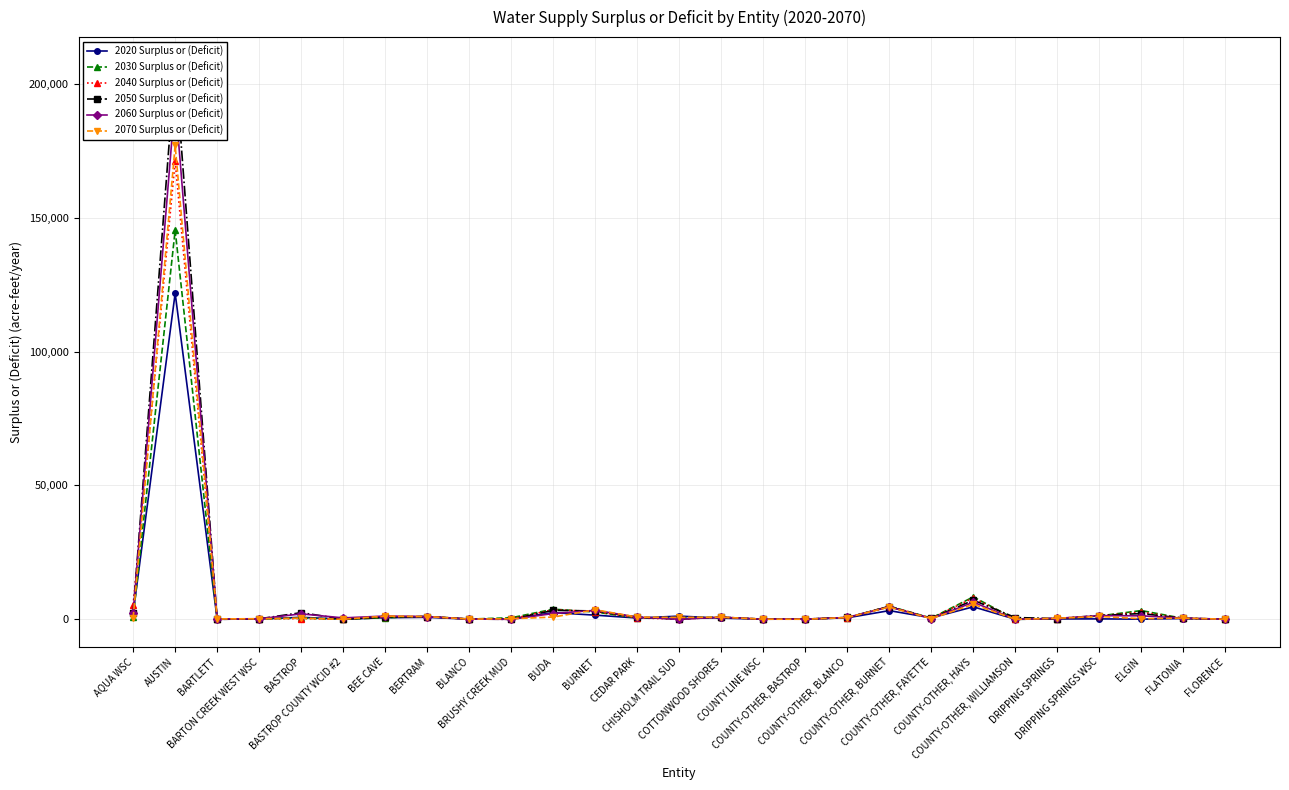

What are all the series names shown in the legend?

2020 Surplus or (Deficit), 2030 Surplus or (Deficit), 2040 Surplus or (Deficit), 2050 Surplus or (Deficit), 2060 Surplus or (Deficit), 2070 Surplus or (Deficit)